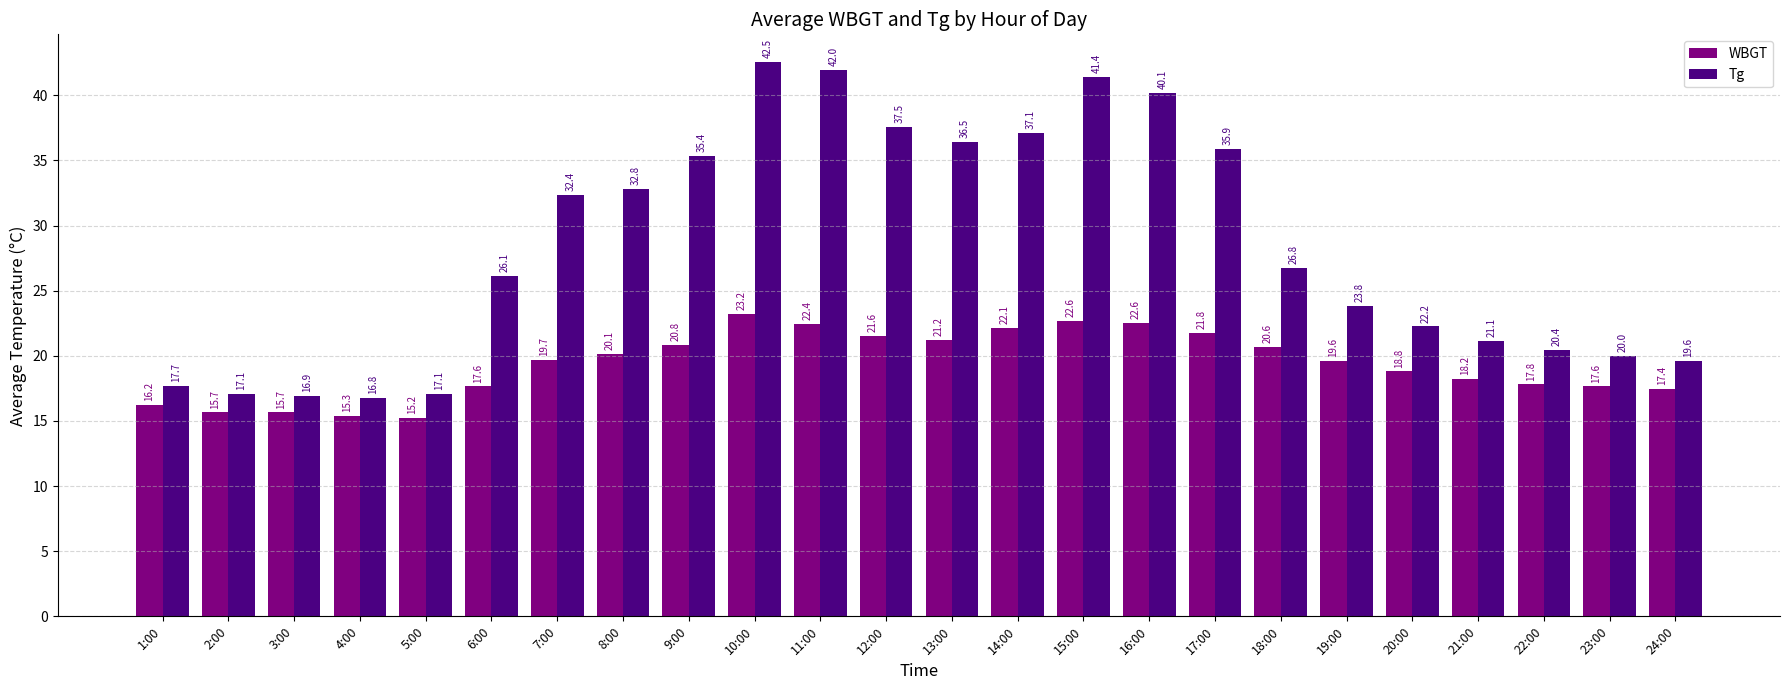

What is the sum of the WBGT values at 16:00 and 20:00?

41.4